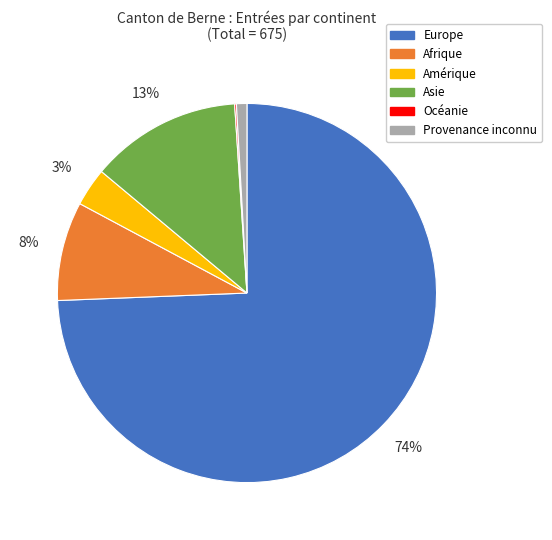

To the nearest percent, what is the difference between the Amérique and Afrique slice percentages?

5%